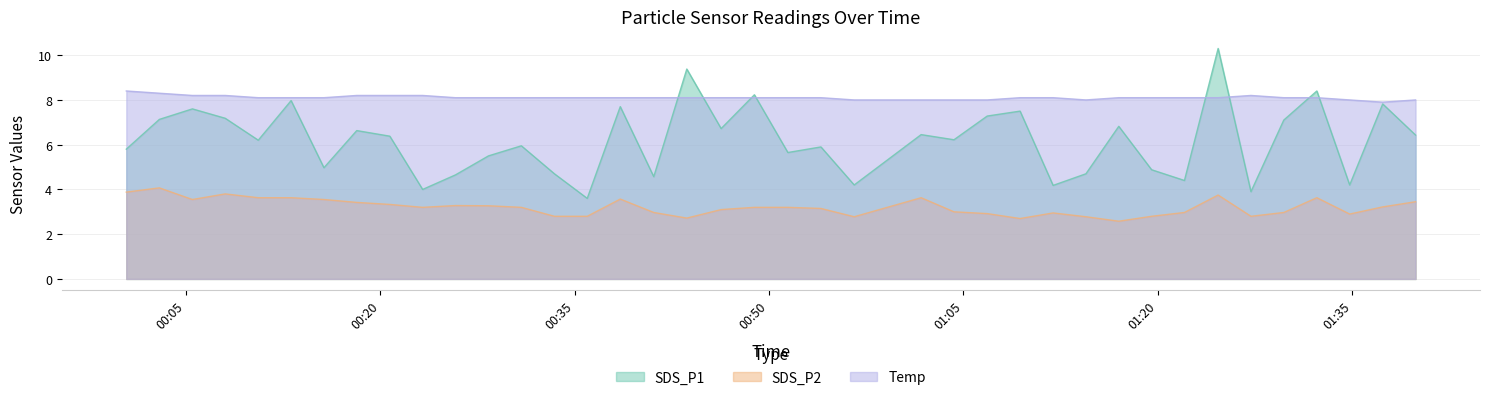

The Temp series shows 1.7 at 2023/10/23 00:56:34. True or false?

False